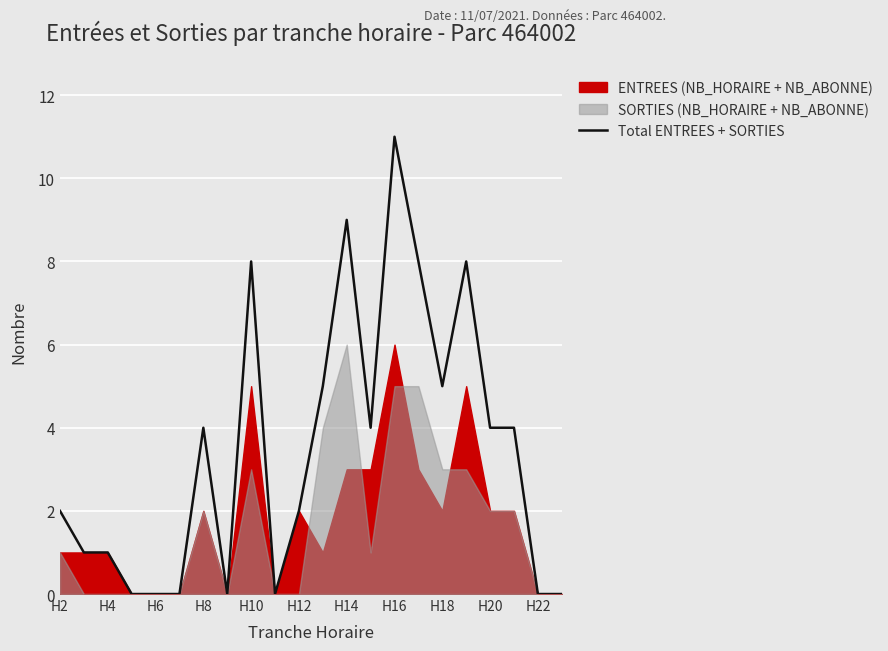

At which label does Total ENTREES + SORTIES reach its peak?

H16